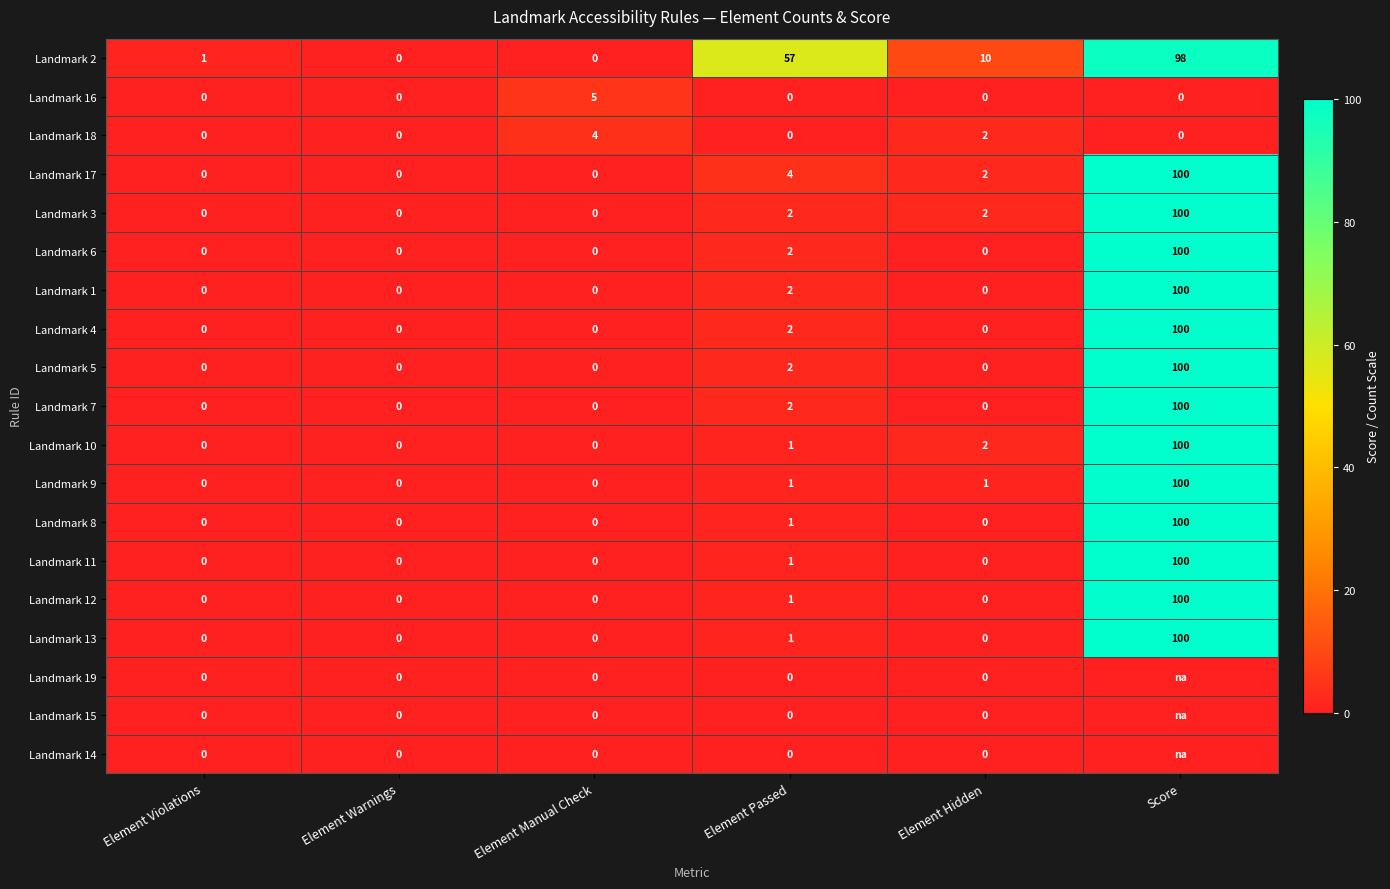

Which series changed the most between Element Manual Check and Element Hidden?

Landmark 2